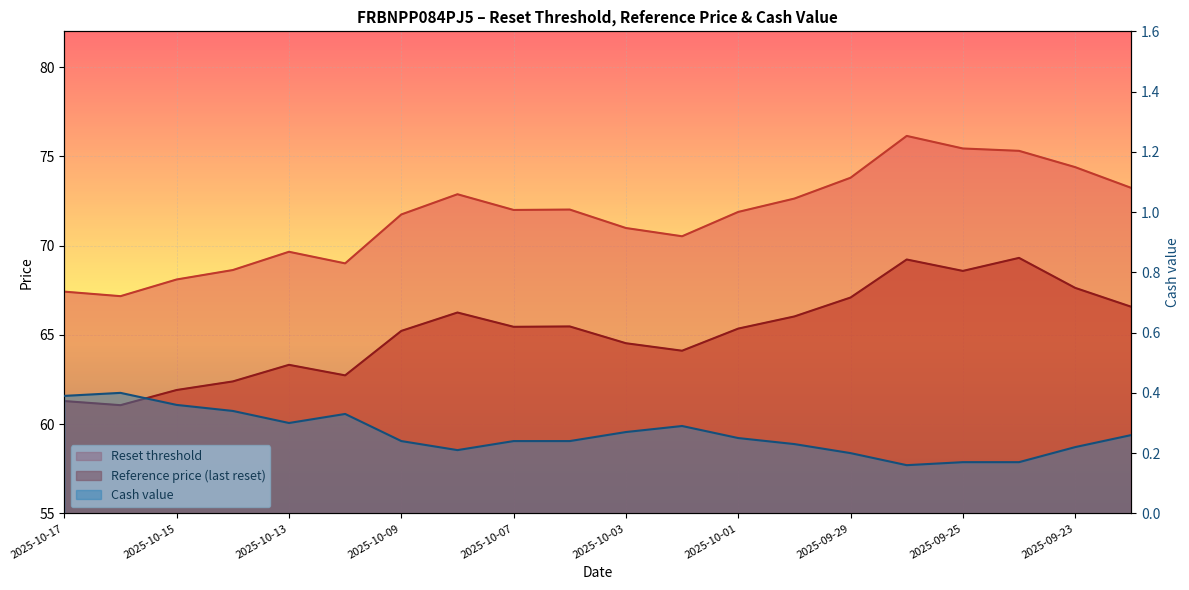

How many series are shown in this chart?

3